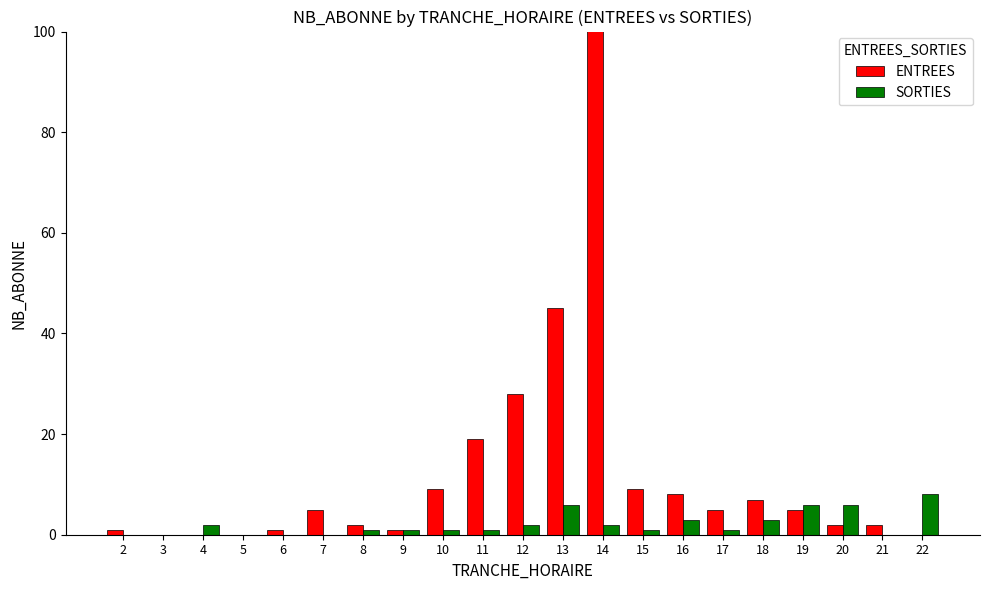

How many bars are there in each group?

2